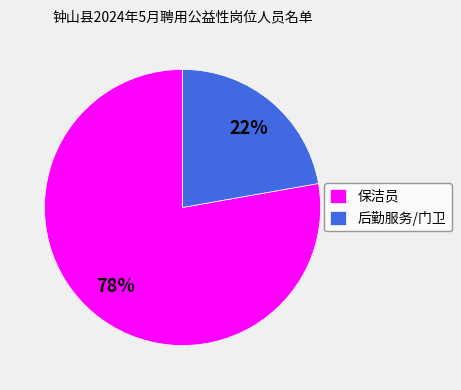

How many slices are in this pie chart?

2